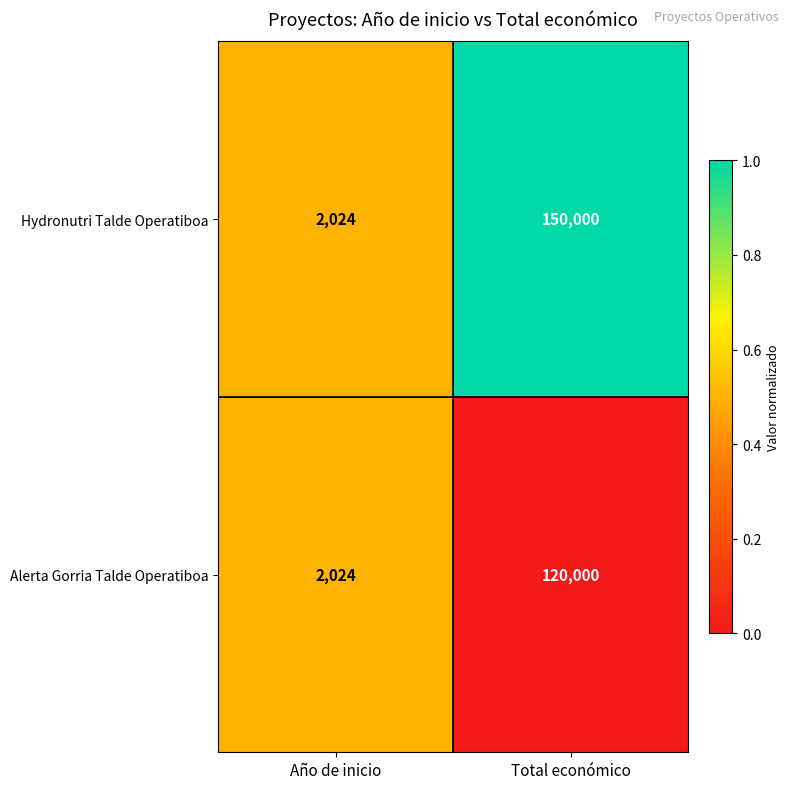

What is the minimum value shown in the chart?

2024